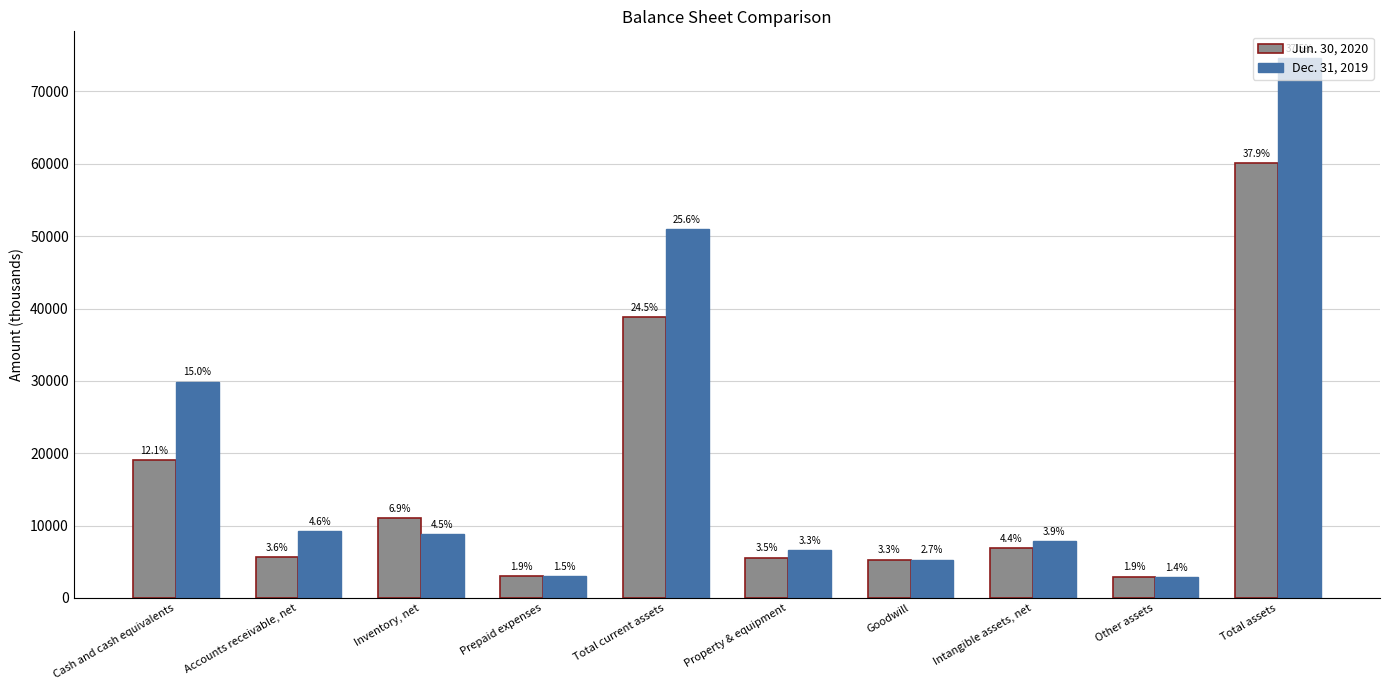

Which category has the highest value across all series?

Total assets